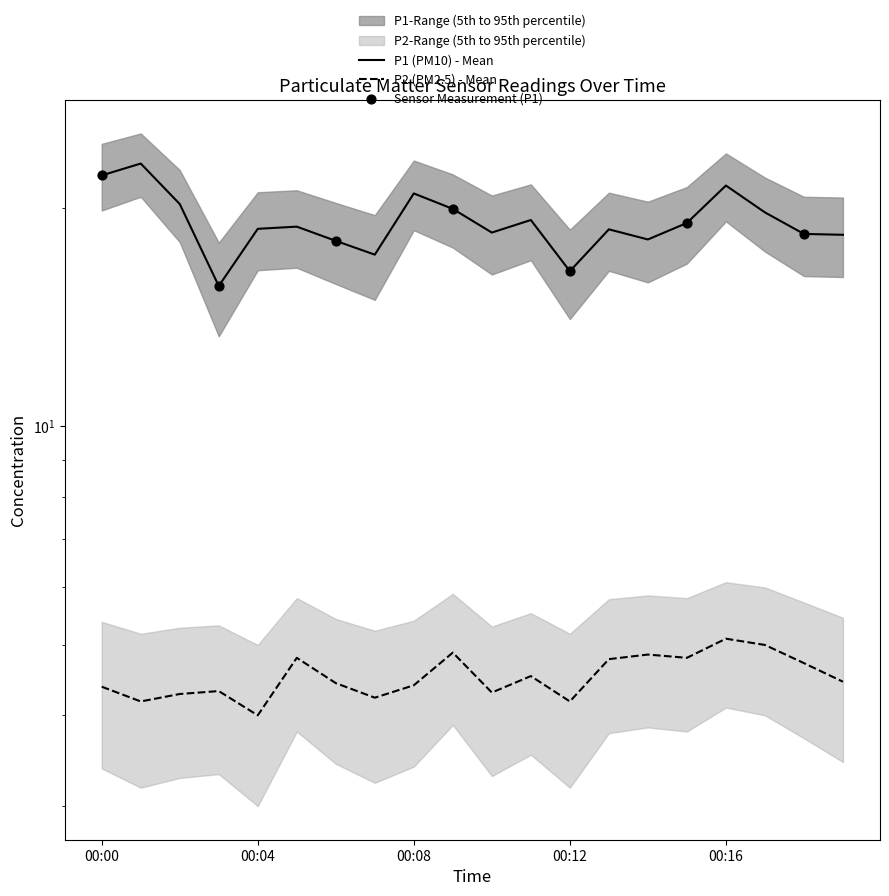

Which series reaches the minimum Y coordinate?

P2